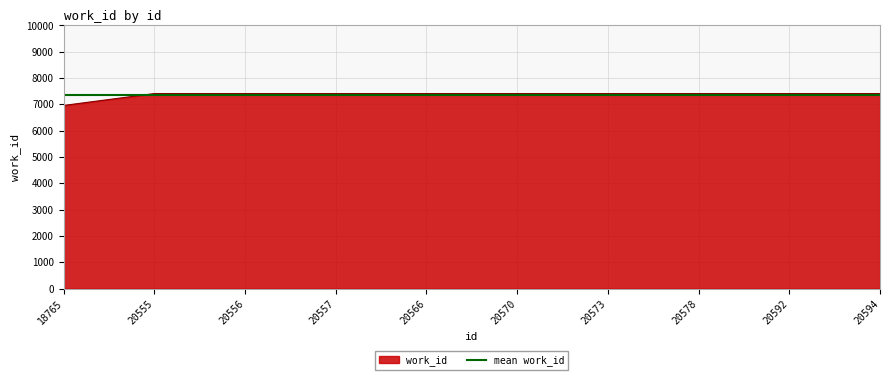

Which category has the lowest value in the work_id series?

18765